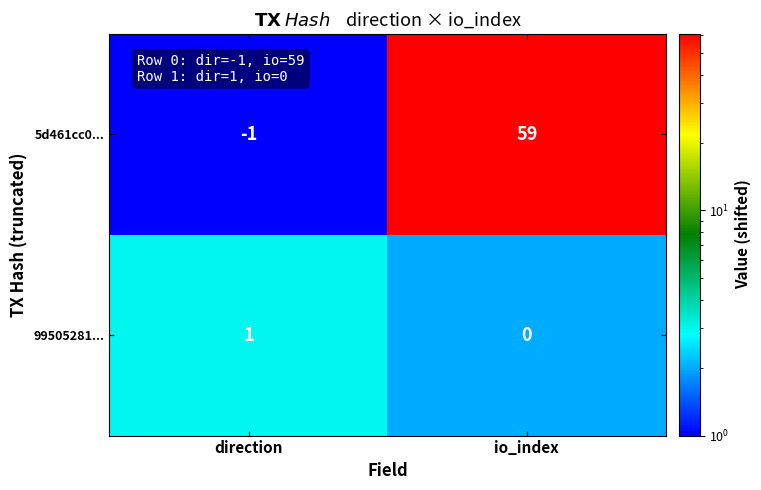

What is the difference between the maximum and minimum values in the 5d461cc0... series?

60